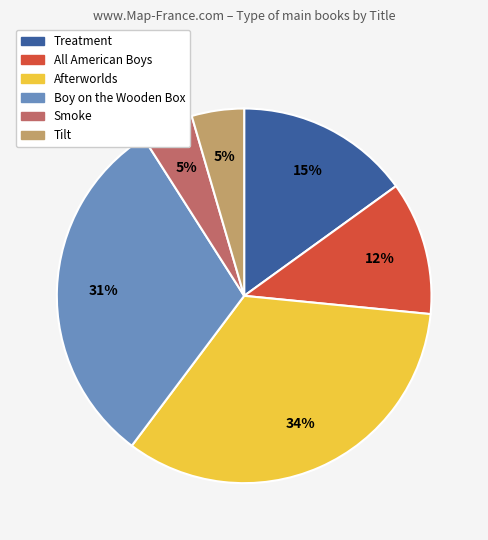

Does any single category account for the majority?

No